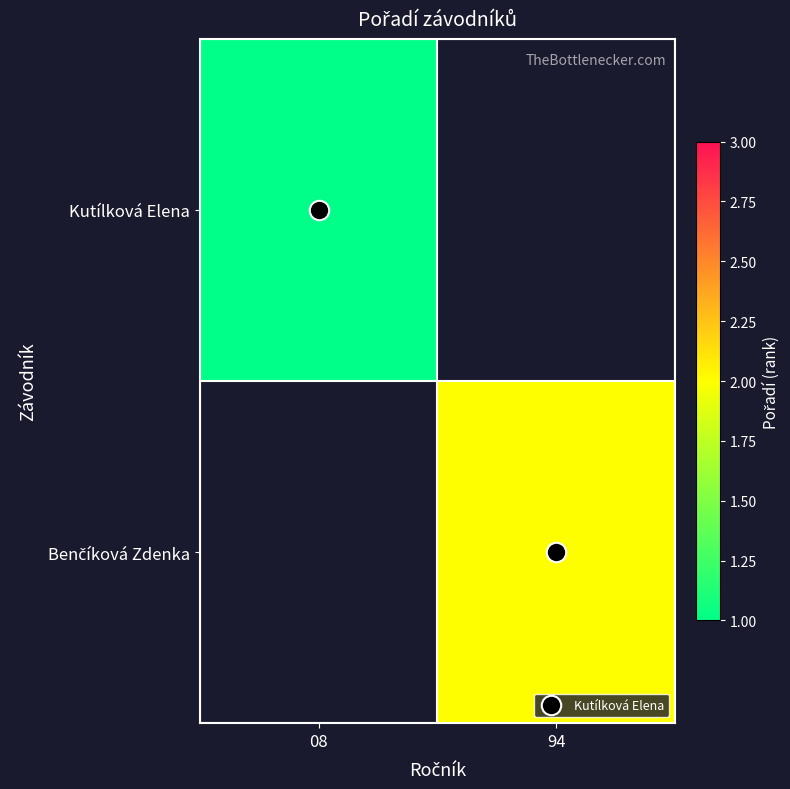

Which series has the widest spread of values?

Kutílková Elena